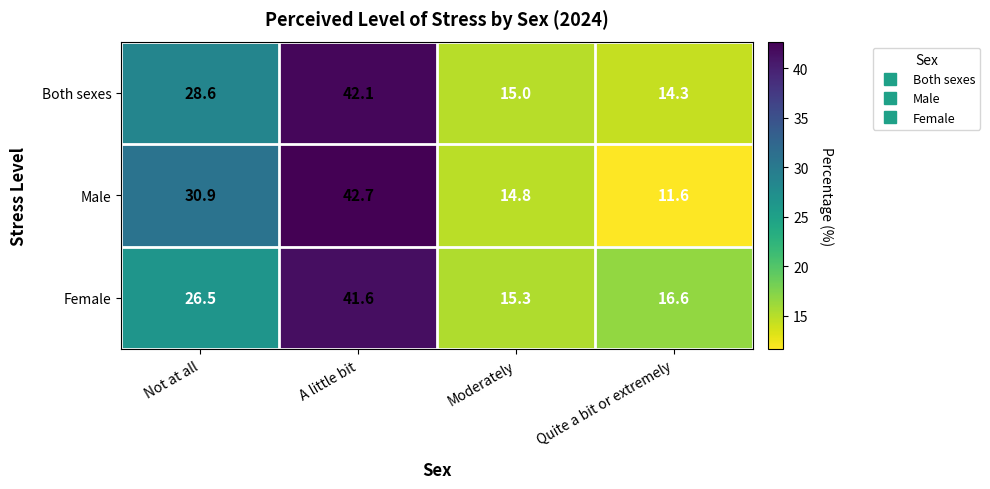

What is the difference between the Both sexes values at Moderately and Not at all?

13.6